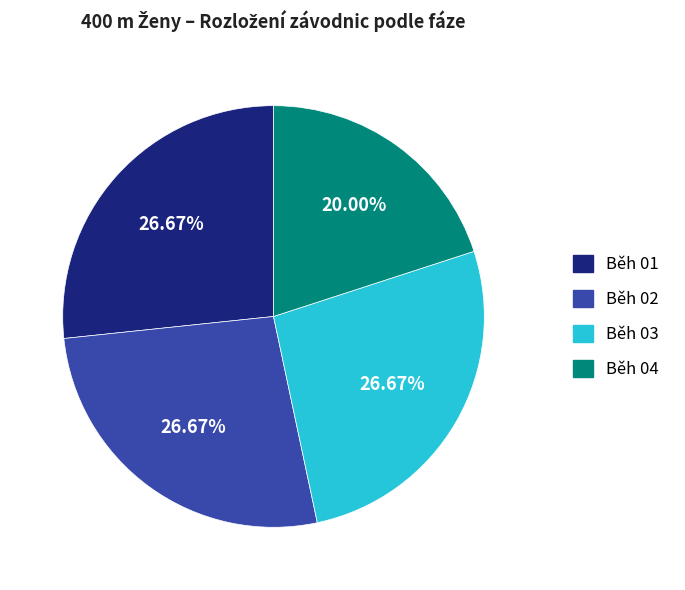

Combined, do Běh 03 and Běh 02 account for over 50%?

Yes